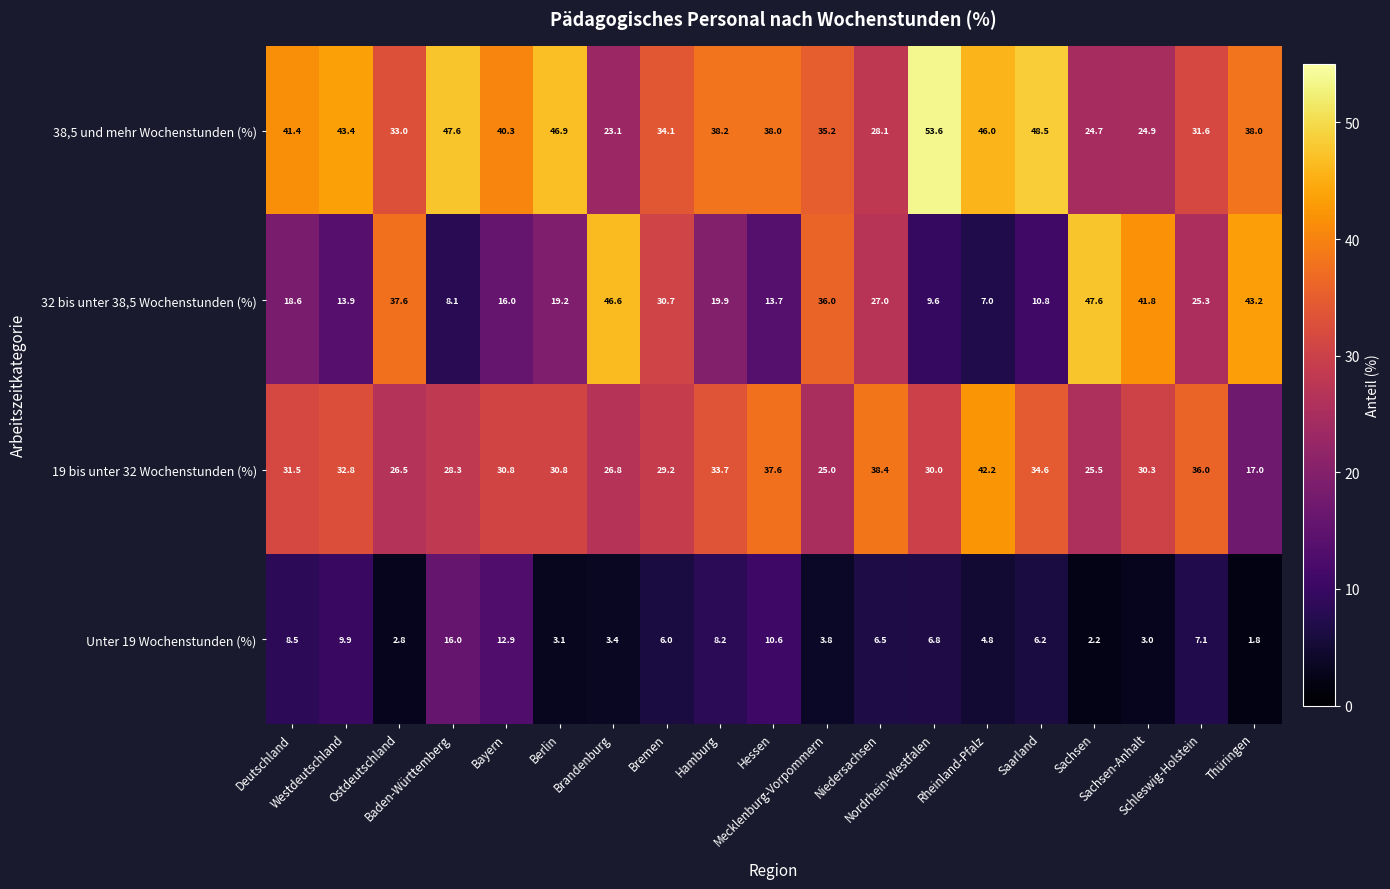

What is the difference between the highest and lowest values at Sachsen?

45.4